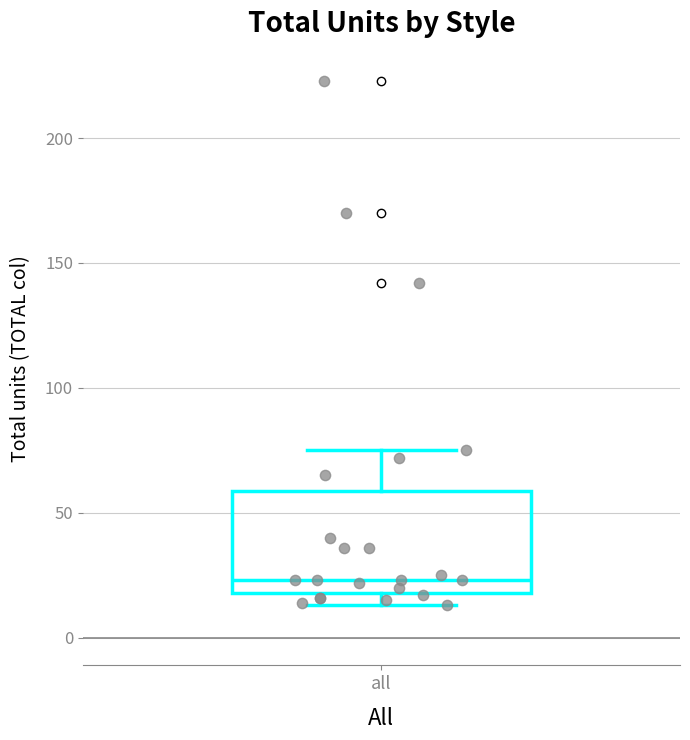

Where does the upper whisker of the box for all end on the y-axis? The values are not printed on the chart, so give them approximately, as read against the axis.

75